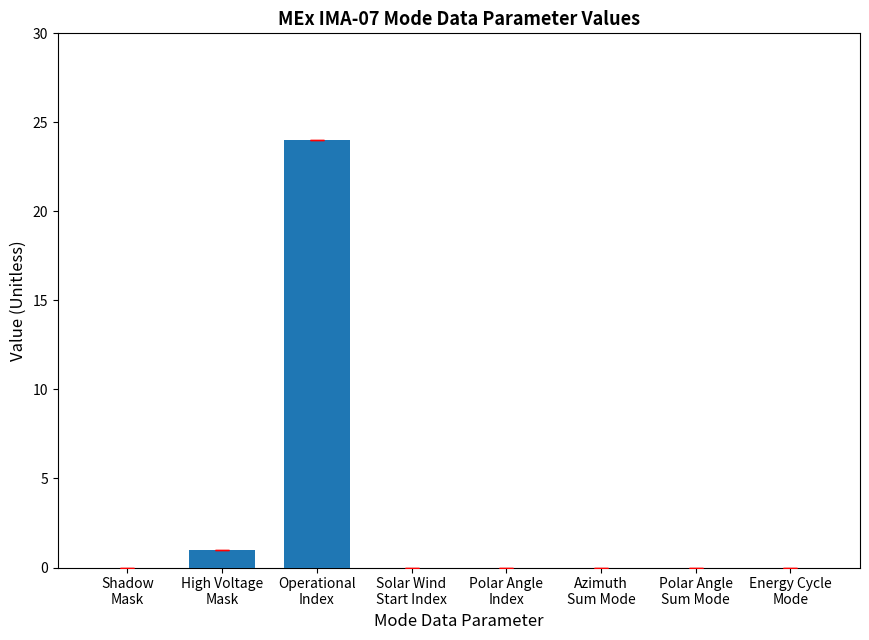

How many series are shown in this chart?

1